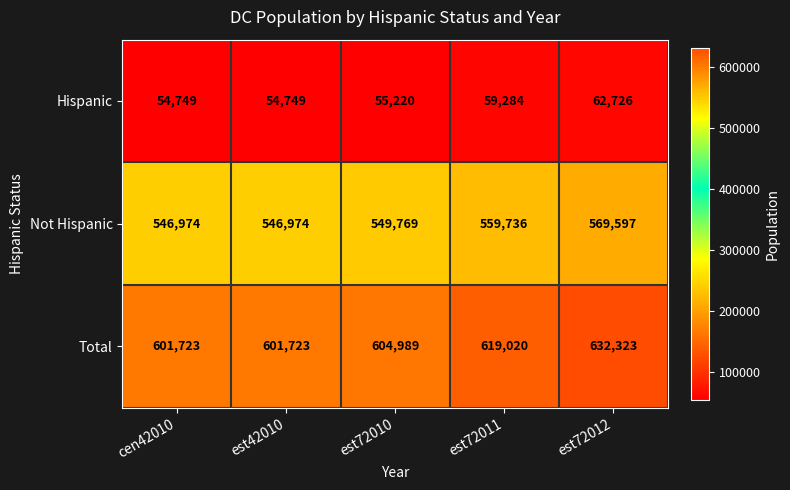

What is the minimum value for Total?

601723